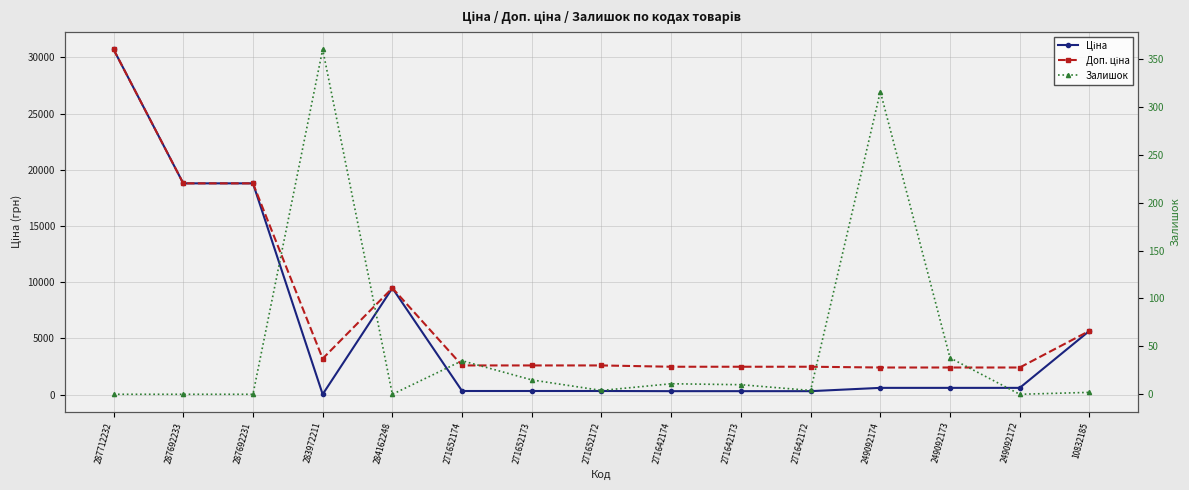

The value of Доп. ціна at 249092172 is 2414.8. True or false?

True